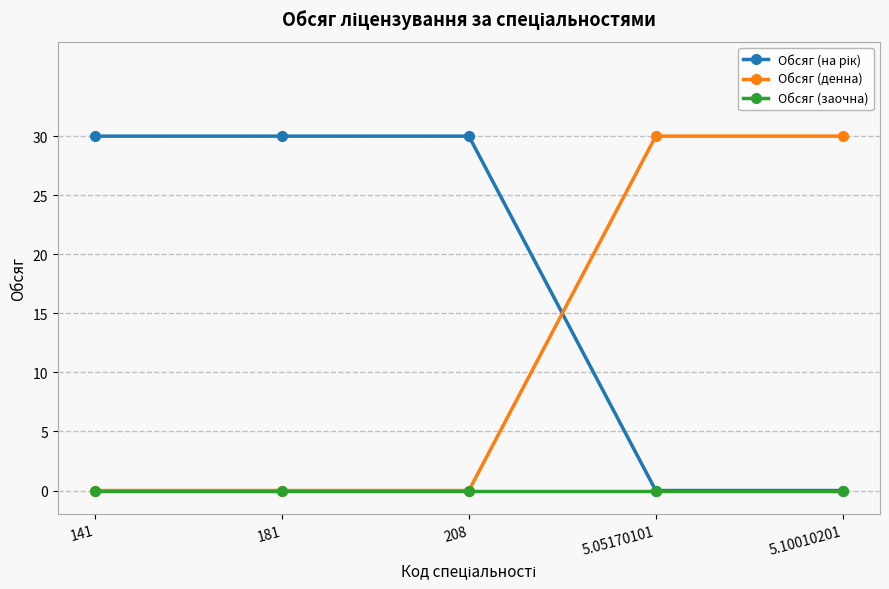

How many data points does each series have?

5